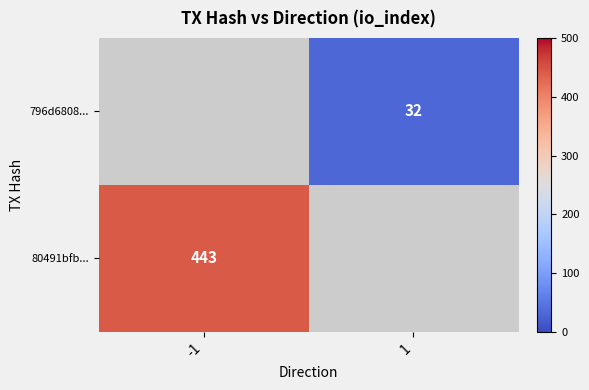

True or false: 796d6808... has a value of 32 at 1.

True